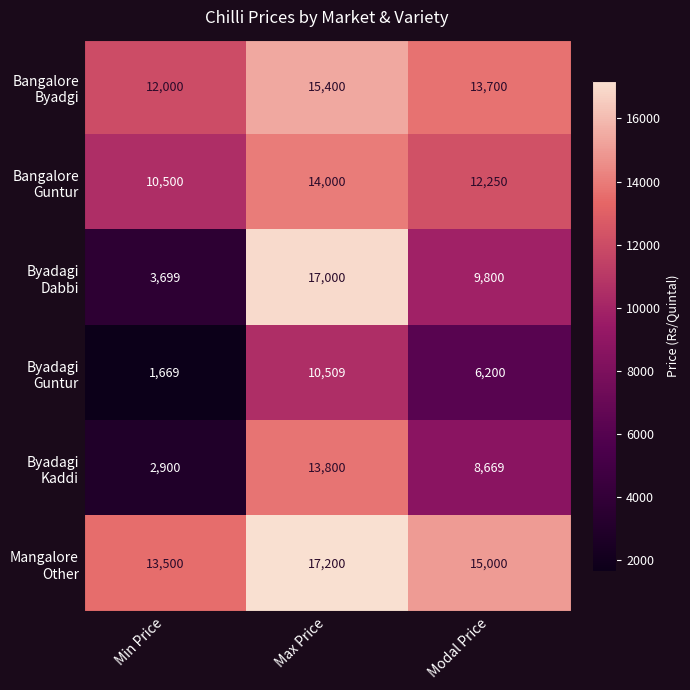

How many distinct data groups are displayed?

6